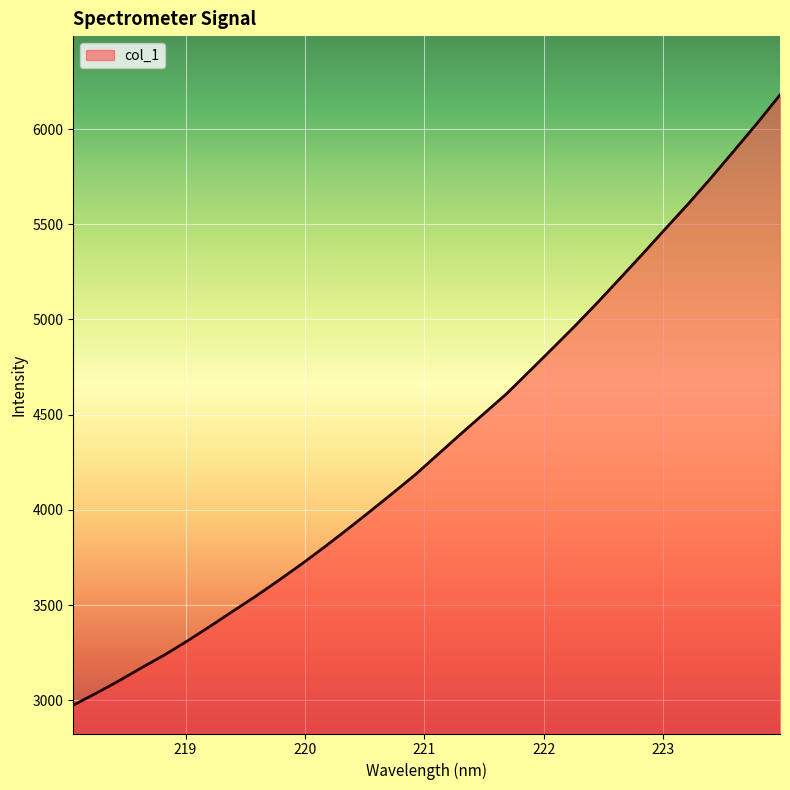

What is the greatest value displayed?

6179.5